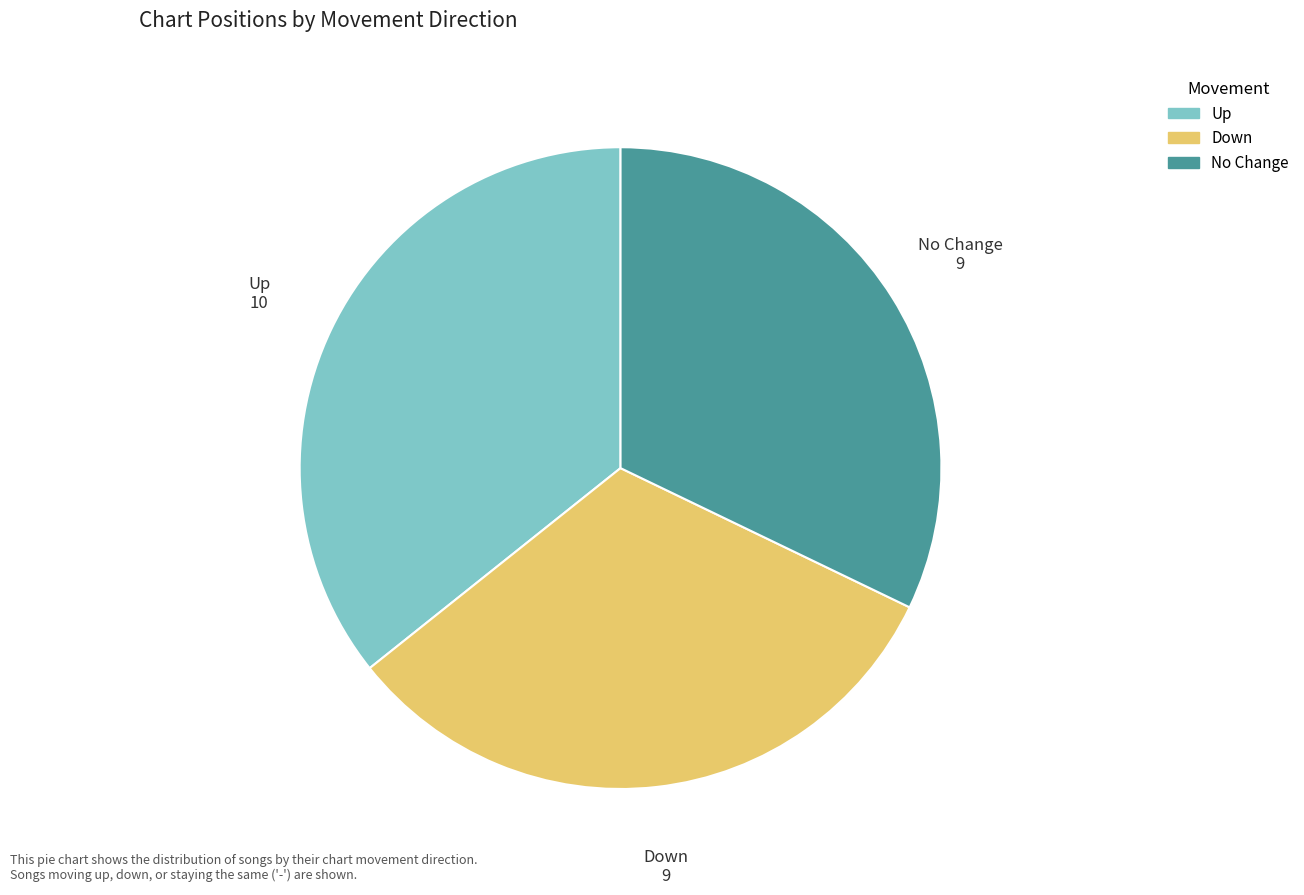

Is there a majority slice in this chart?

No